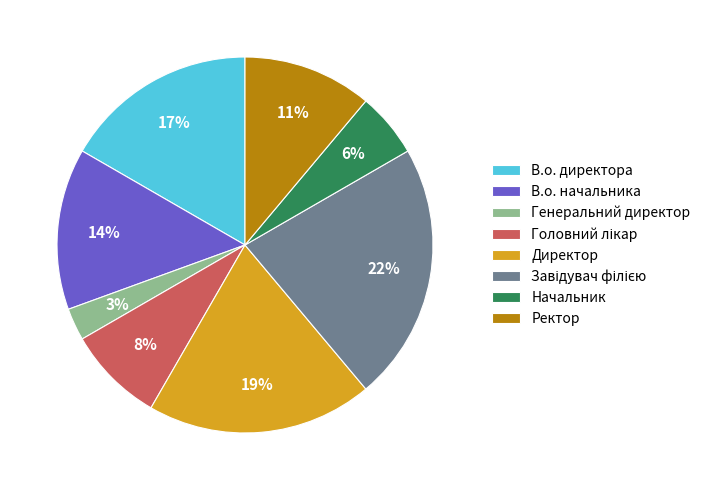

How many slices are in this pie chart?

8